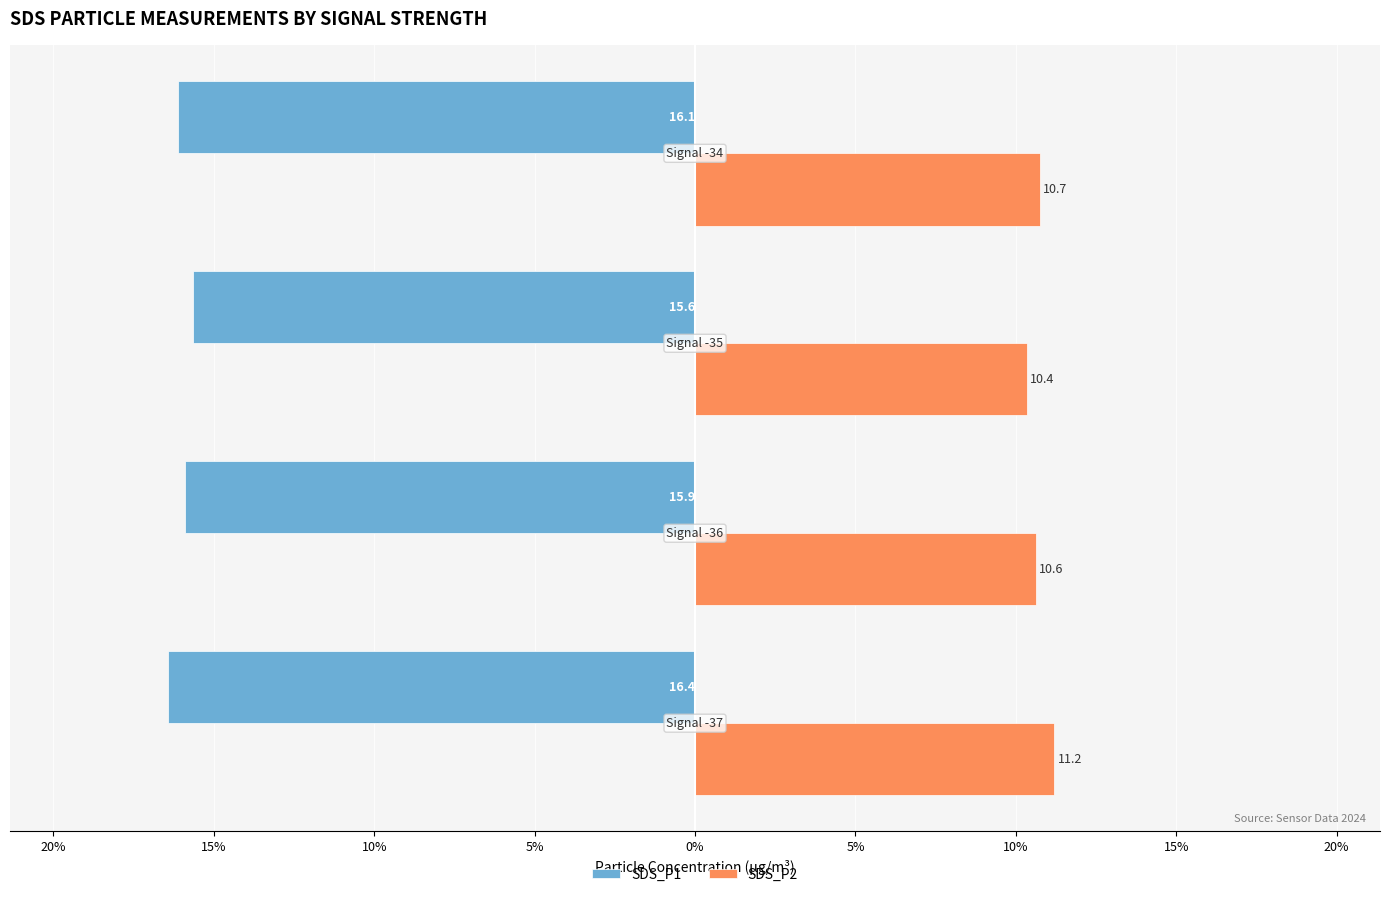

What is the sum of all SDS_P1 values?

-64.1